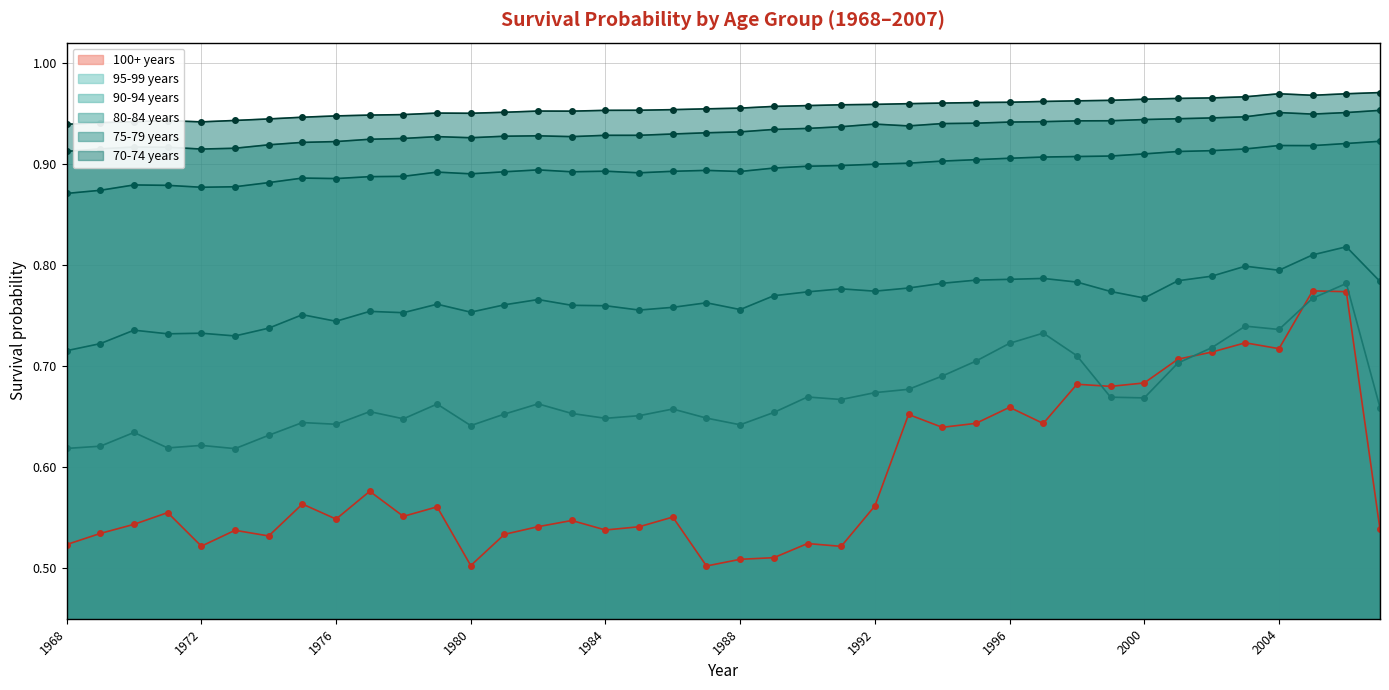

Is it true that 95-99 years equals 0.2 at 1987?

False